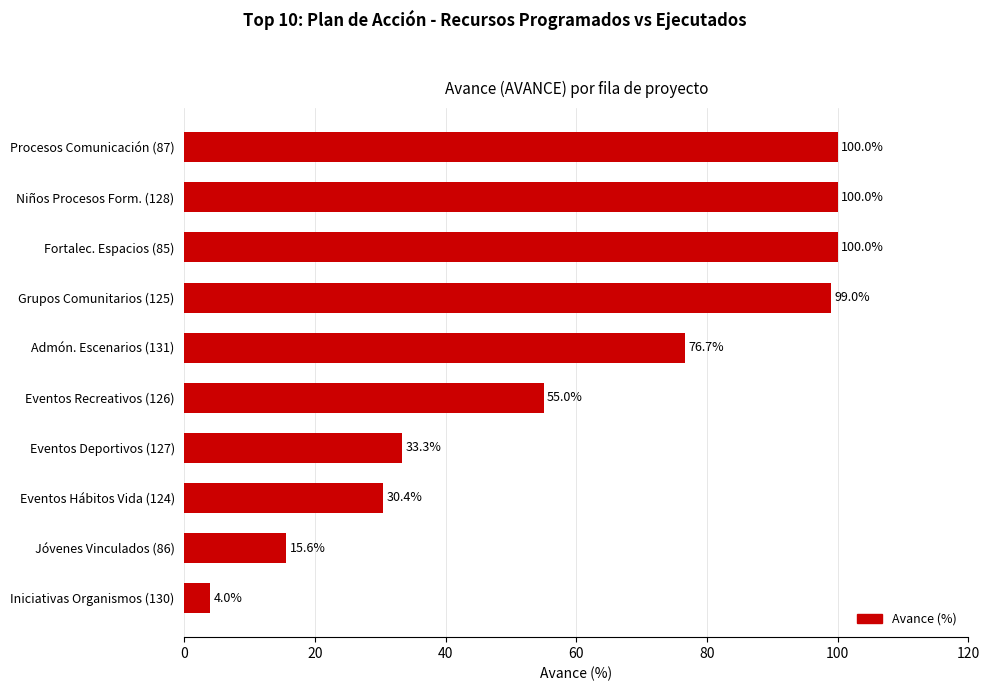

What is the approximate value at Jóvenes Vinculados (86)?

15.6